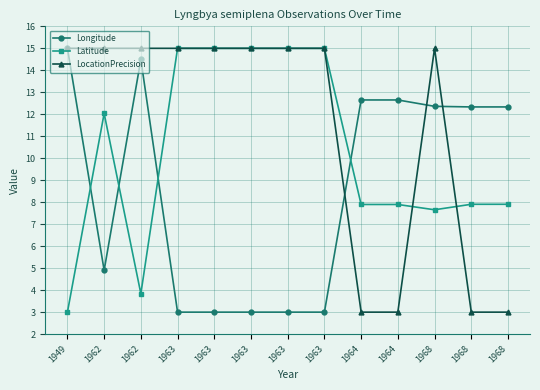

Where is LocationPrecision nearest to the value 9?

1949